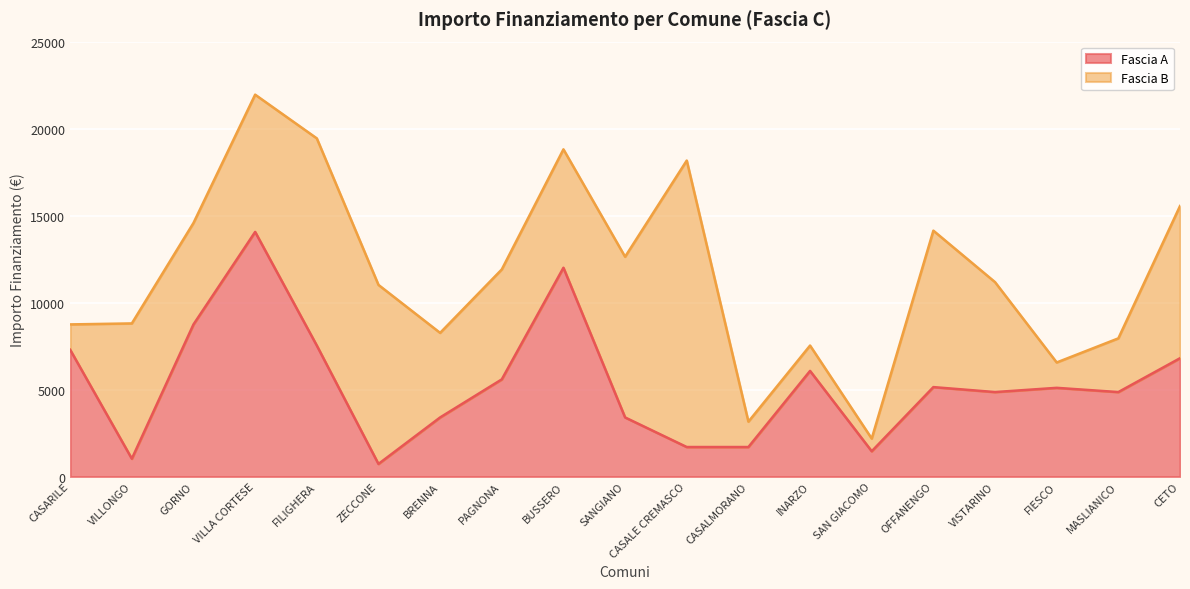

Reading left to right, extract all data points from this chart.

7290	1029	8748	14063	7533	729	3402	5589	12005	3402	1701	1701	6075	1458	5145	4860	5103	4860	6804